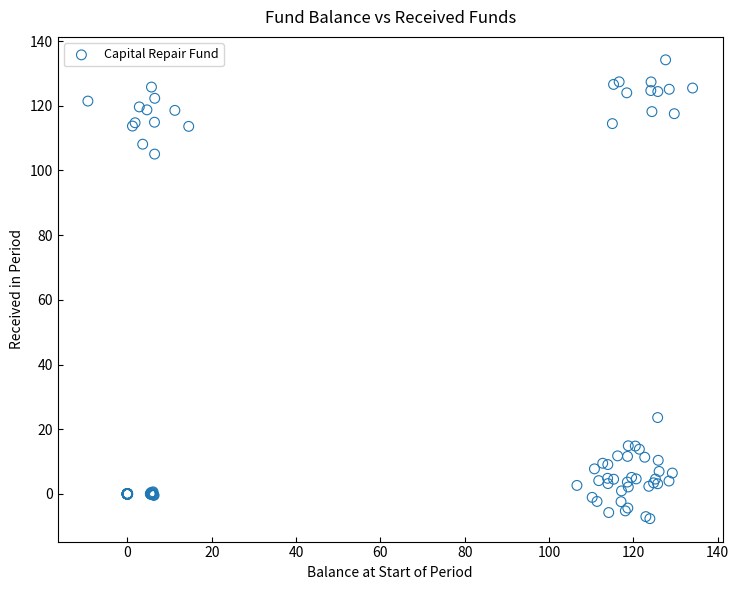

What Y value in the scatter plot is closest to 63?

23.6